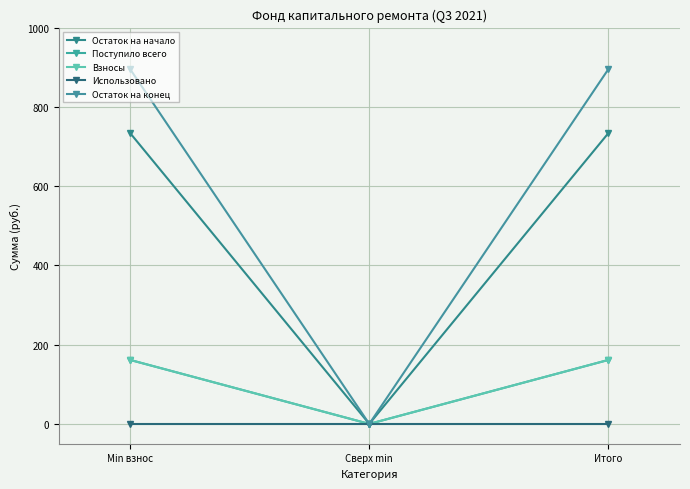

Does the chart have visible grid lines?

Yes